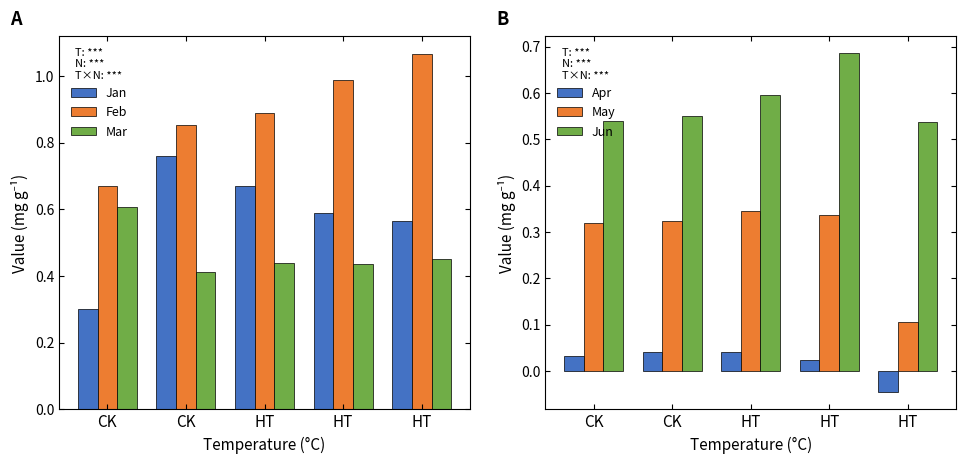

Reading right to left, transcribe all the data shown in this chart.

Jan: 0.6	0.6	0.7	0.8	0.3
Feb: 1.1	1.0	0.9	0.9	0.7
Mar: 0.5	0.4	0.4	0.4	0.6
Apr: -0.0	0.0	0.0	0.0	0.0
May: 0.1	0.3	0.3	0.3	0.3
Jun: 0.5	0.7	0.6	0.6	0.5